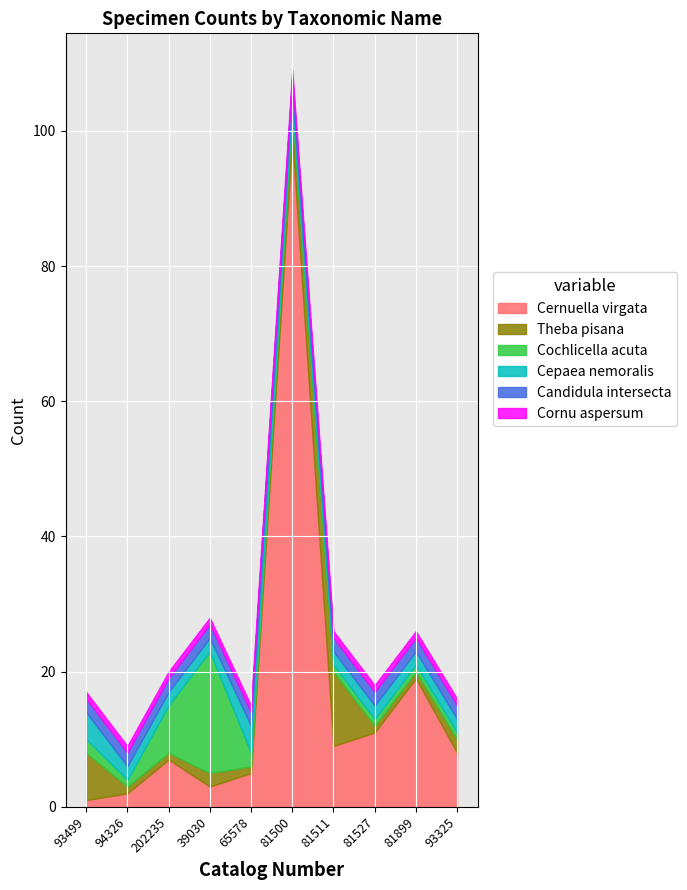

How many lines are shown in the chart?

6